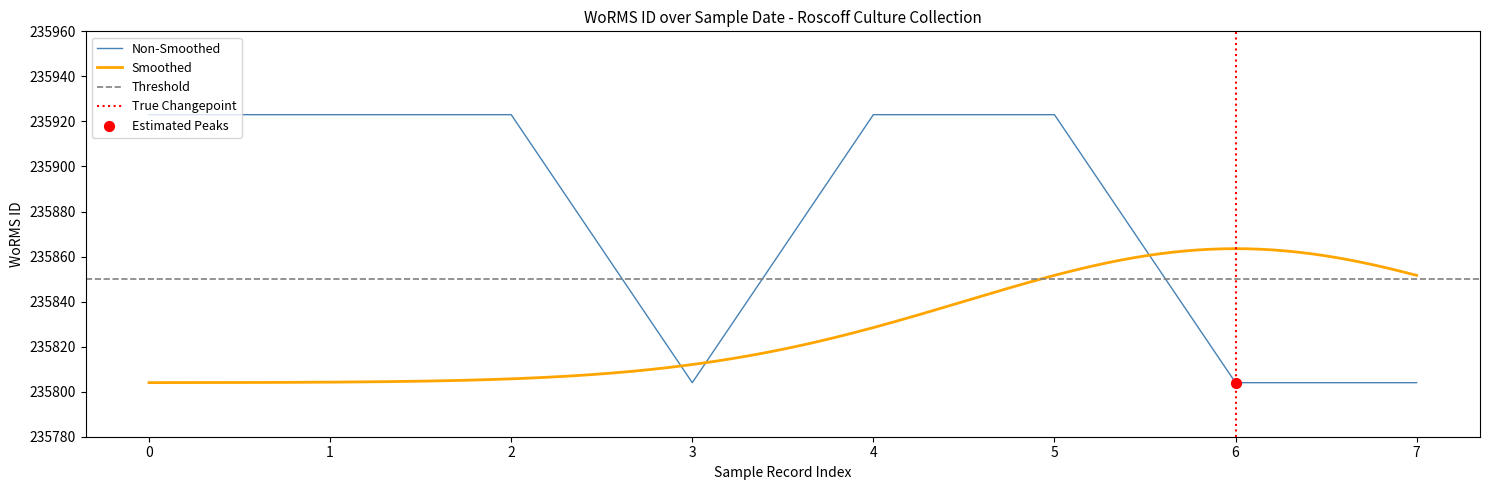

What is the lowest value of the Non-Smoothed series?

235804